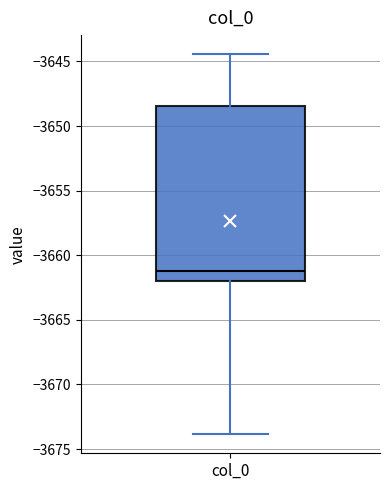

Transcribe this box plot: give where the median line is, the range the box spans, and where the two whiskers end, as read against the y-axis. The values are not printed on the chart, so give them approximately, as read against the axis.

median -3661.0, box -3662.0 to -3648.5, whiskers -3674.0 to -3644.5